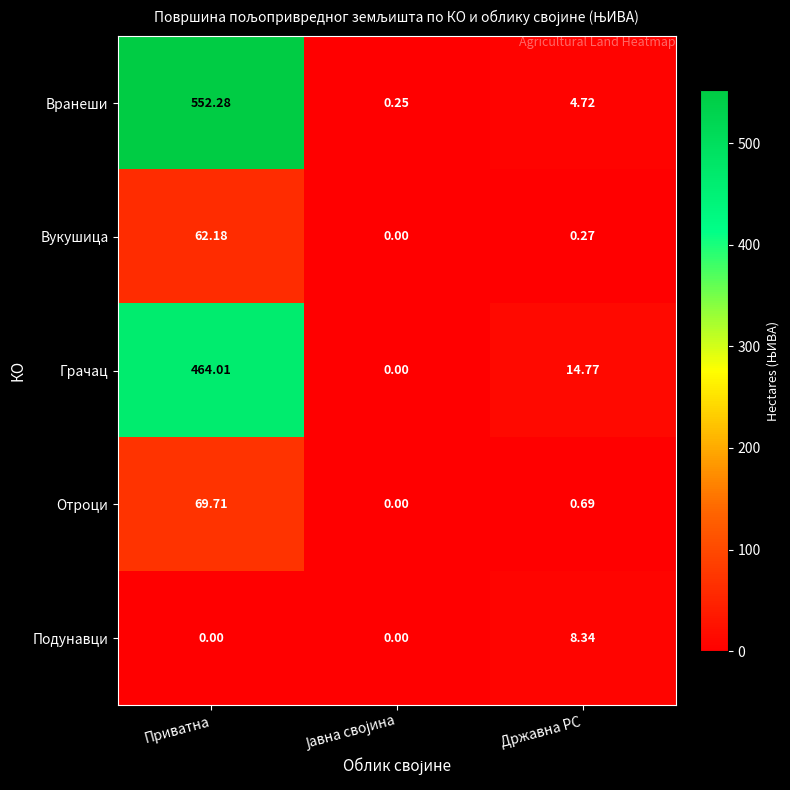

Which series has the largest range (max minus min)?

Вранеши